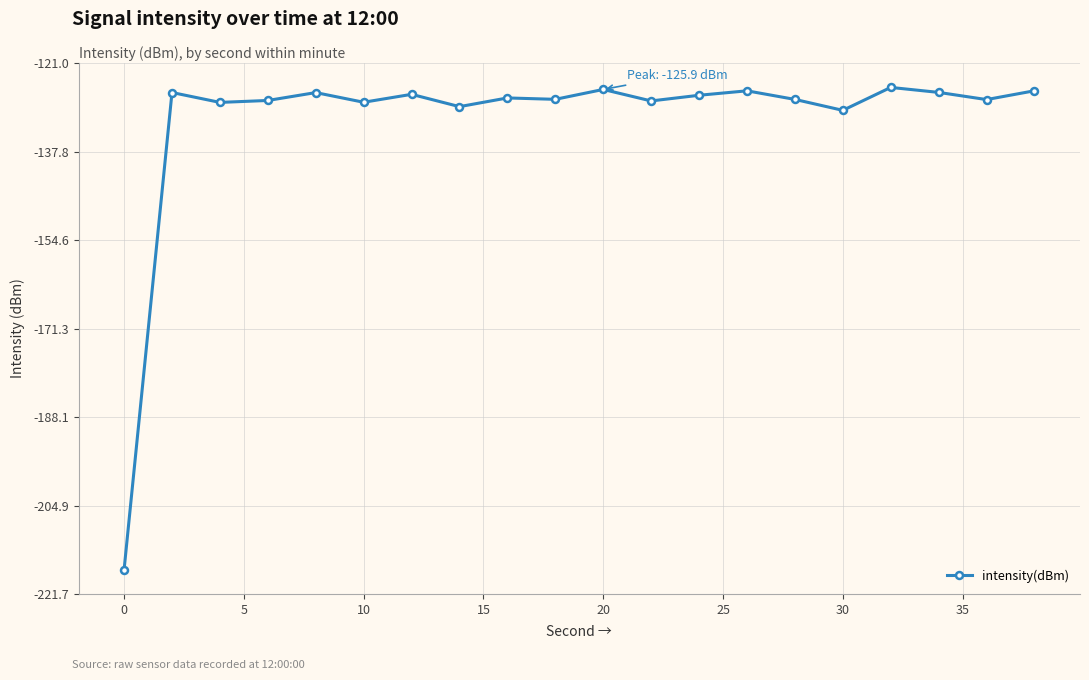

Does the chart have visible grid lines?

Yes